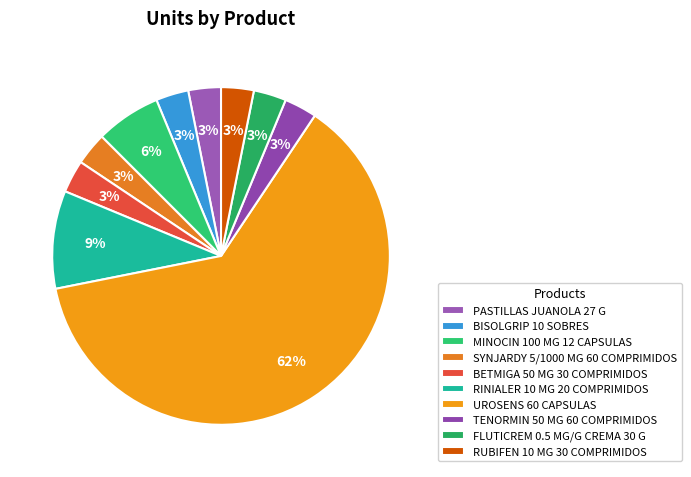

How much of the chart is everything except BETMIGA 50 MG 30 COMPRIMIDOS?

96.9%